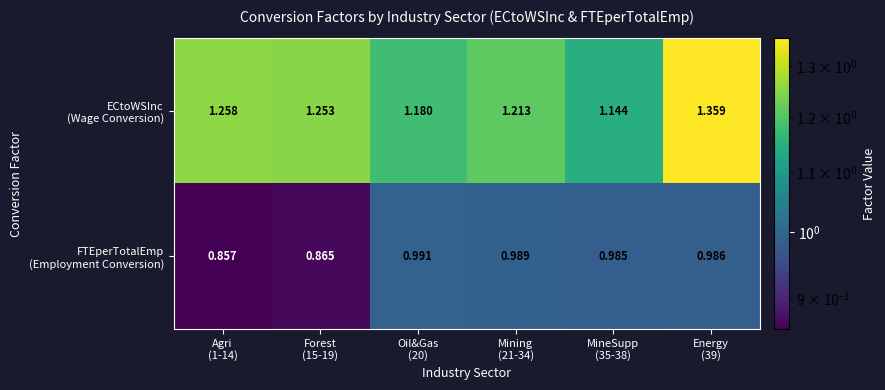

Between Agri (1-14) and Mining (21-34), which series saw the biggest shift?

FTEperTotalEmp (Employment Conversion)